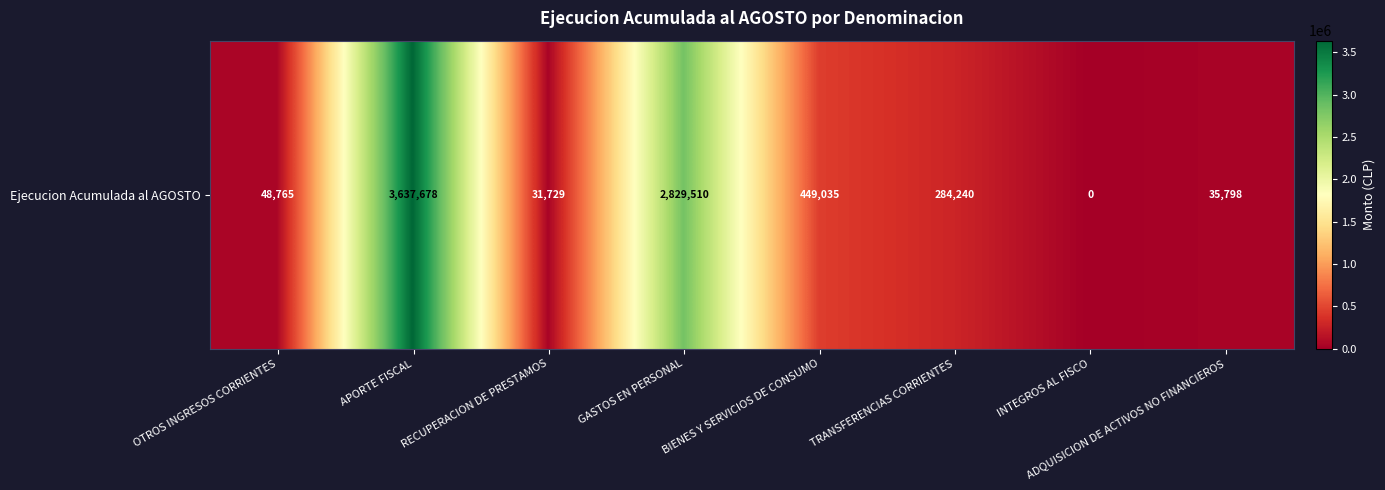

Where does the data first go above 284240?

APORTE FISCAL